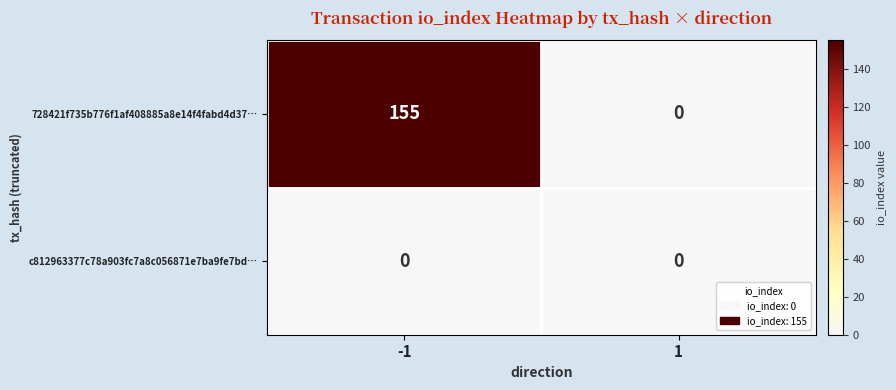

Which series has the largest total across all categories?

728421f735b776f1af408885a8e14f4fabd4d37…